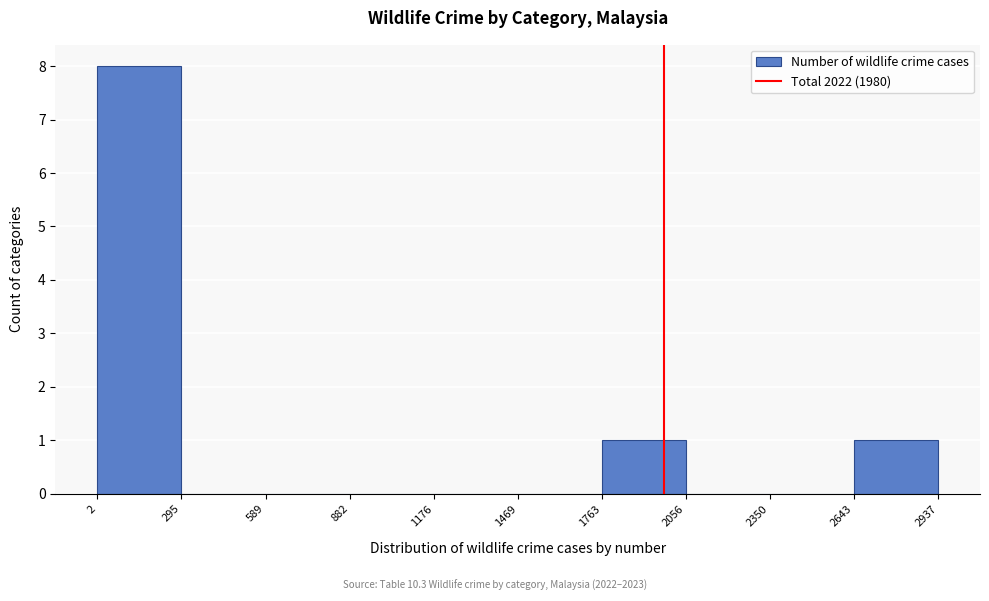

Reading left to right, transcribe this chart: for each bar, give the range it covers on the x-axis and its height. The values are not printed on the chart, so give them approximately, as read against the axis.

2 to 295: 8
295 to 589: 0
589 to 882: 0
882 to 1176: 0
1176 to 1469: 0
1469 to 1763: 0
1763 to 2056: 1
2056 to 2350: 0
2350 to 2643: 0
2643 to 2937: 1